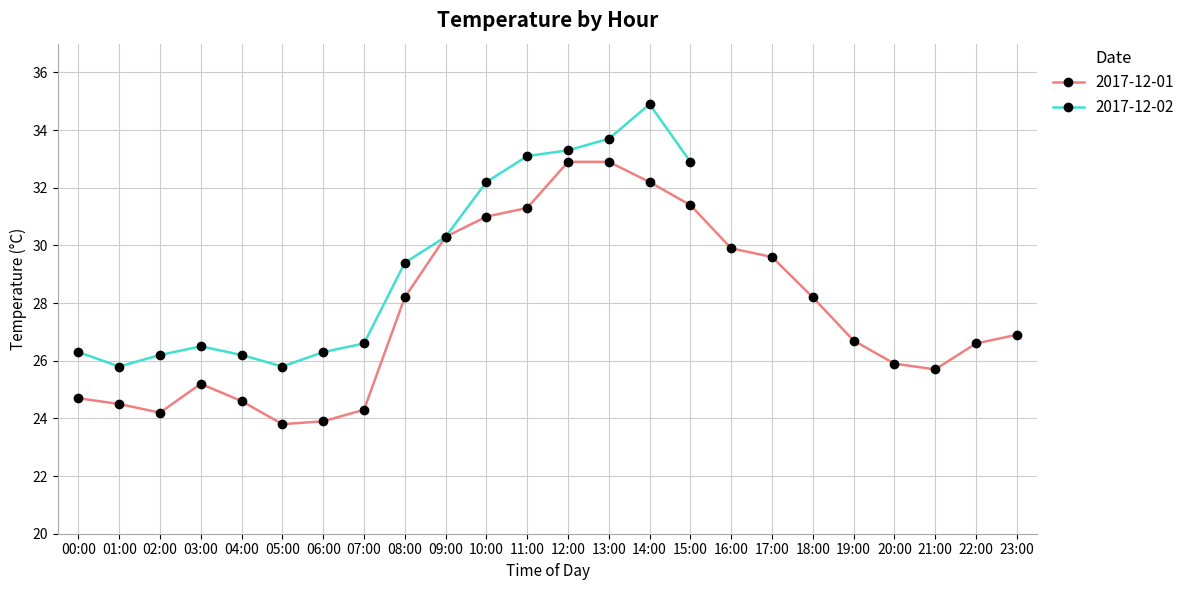

Approximately how many times larger is the value at 16:00 compared to 11:00?

1.0